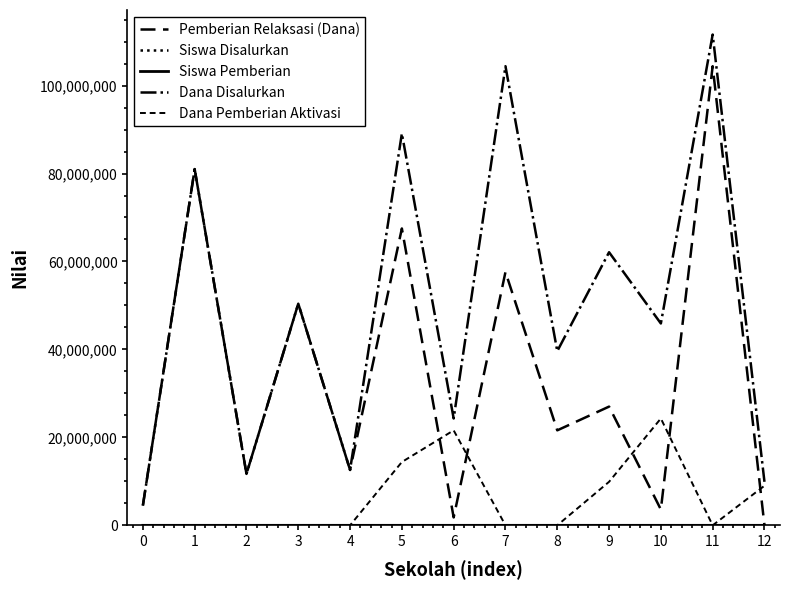

Does the chart have visible grid lines?

No